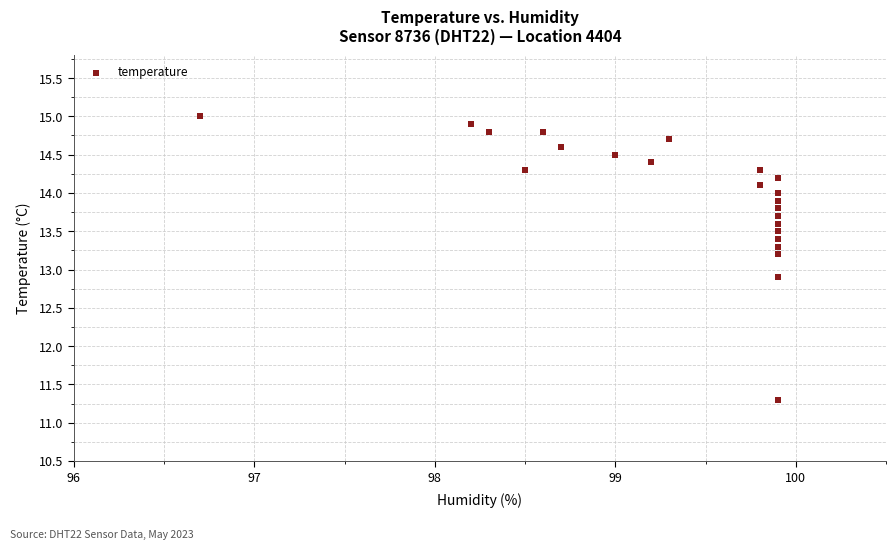

What Y value in the scatter plot is closest to 13?

12.9